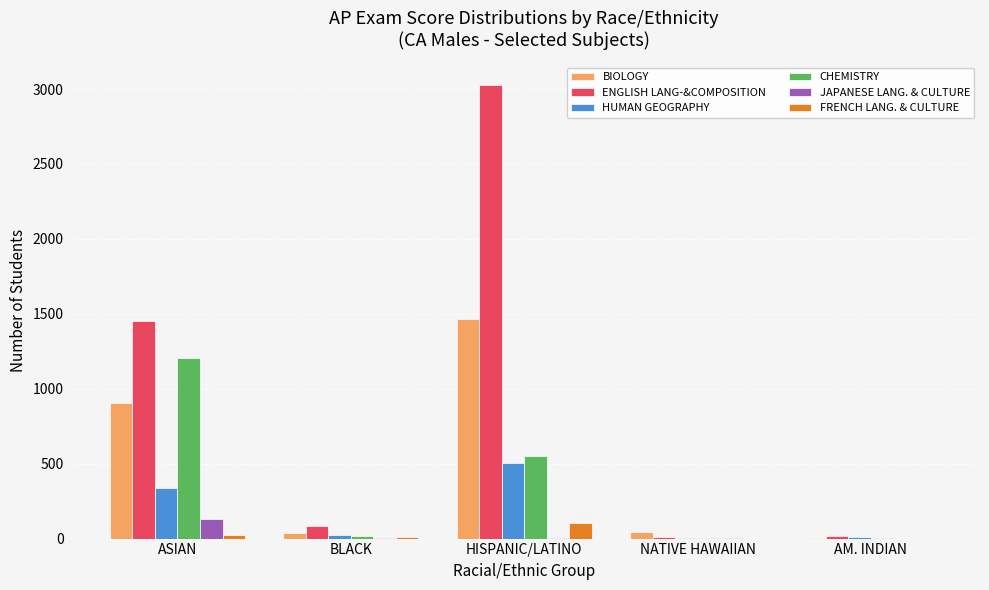

Where does the HUMAN GEOGRAPHY series first go above 22?

ASIAN